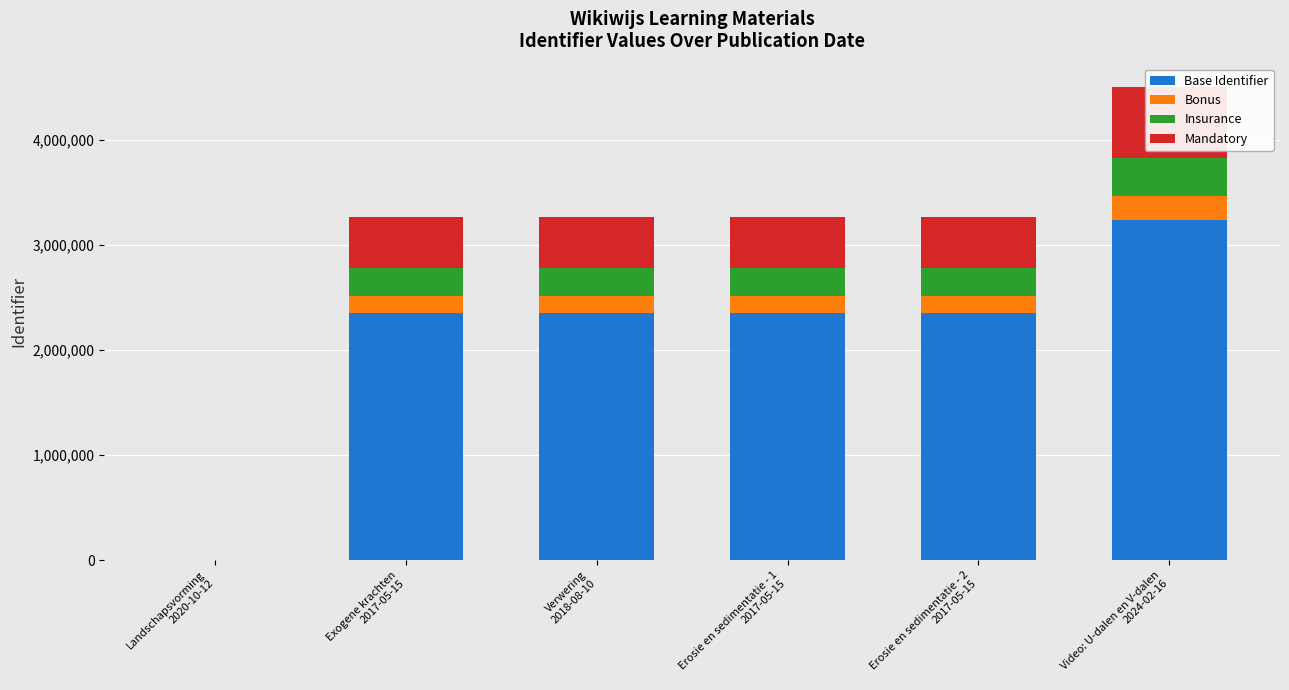

Which category has the lowest value in the Mandatory series?

Landschapsvorming
2020-10-12